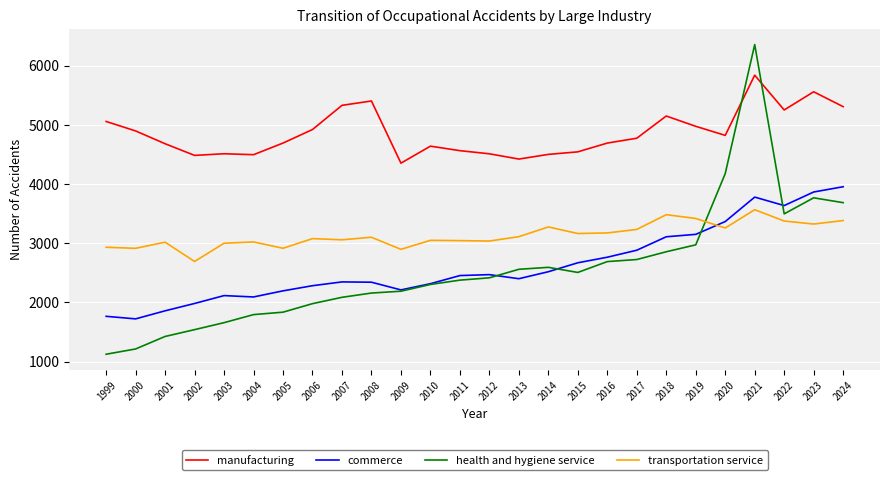

The value of transportation service at 2017 is 5074. True or false?

False